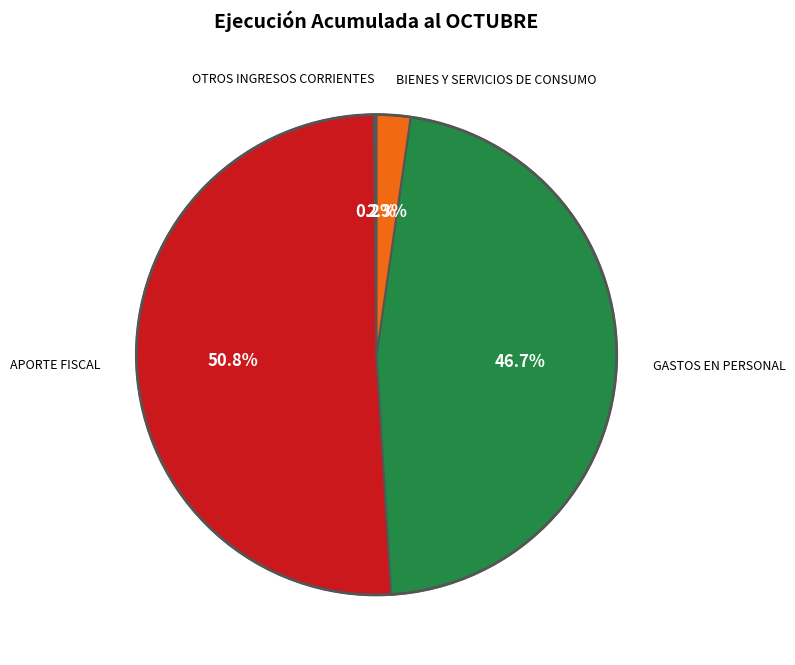

Is there any slice that represents more than half of the pie?

Yes